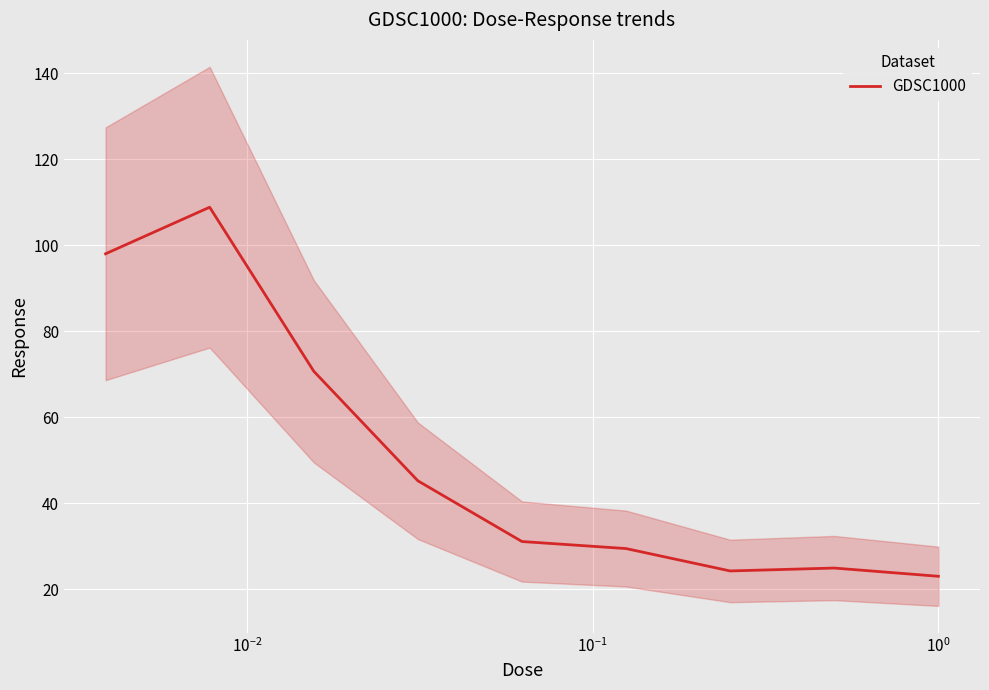

The chart shows a value of 92.7 at $\mathdefault{10^{-2}}$. True or false?

False